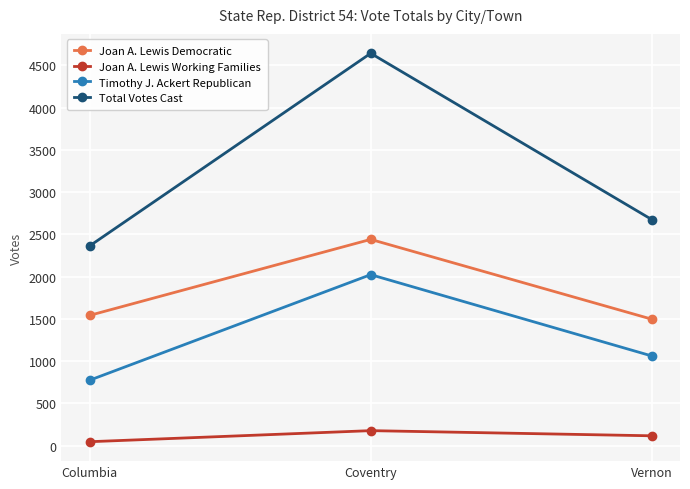

At which label does Joan A. Lewis Working Families reach its peak?

Coventry